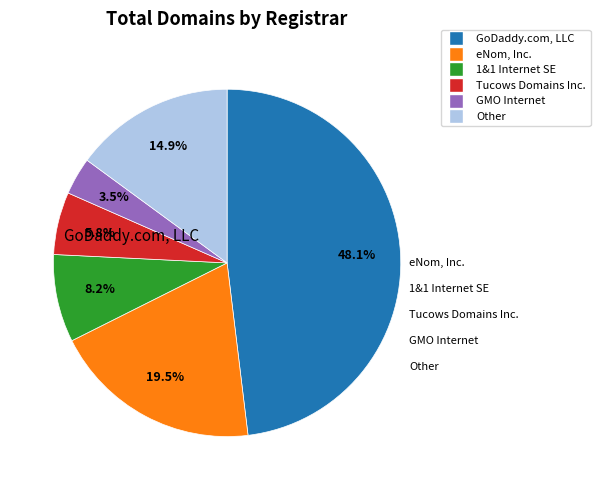

Does any single category account for the majority?

No